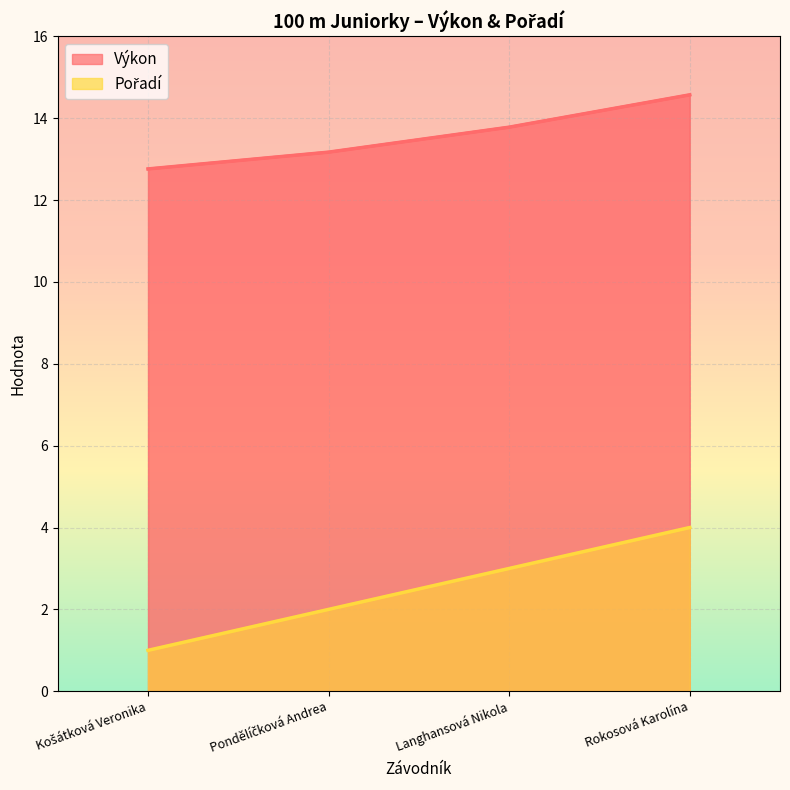

Reading left to right, extract all data points from this chart.

Výkon: 12.8	13.2	13.8	14.6
Pořadí: 1.0	2.0	3.0	4.0